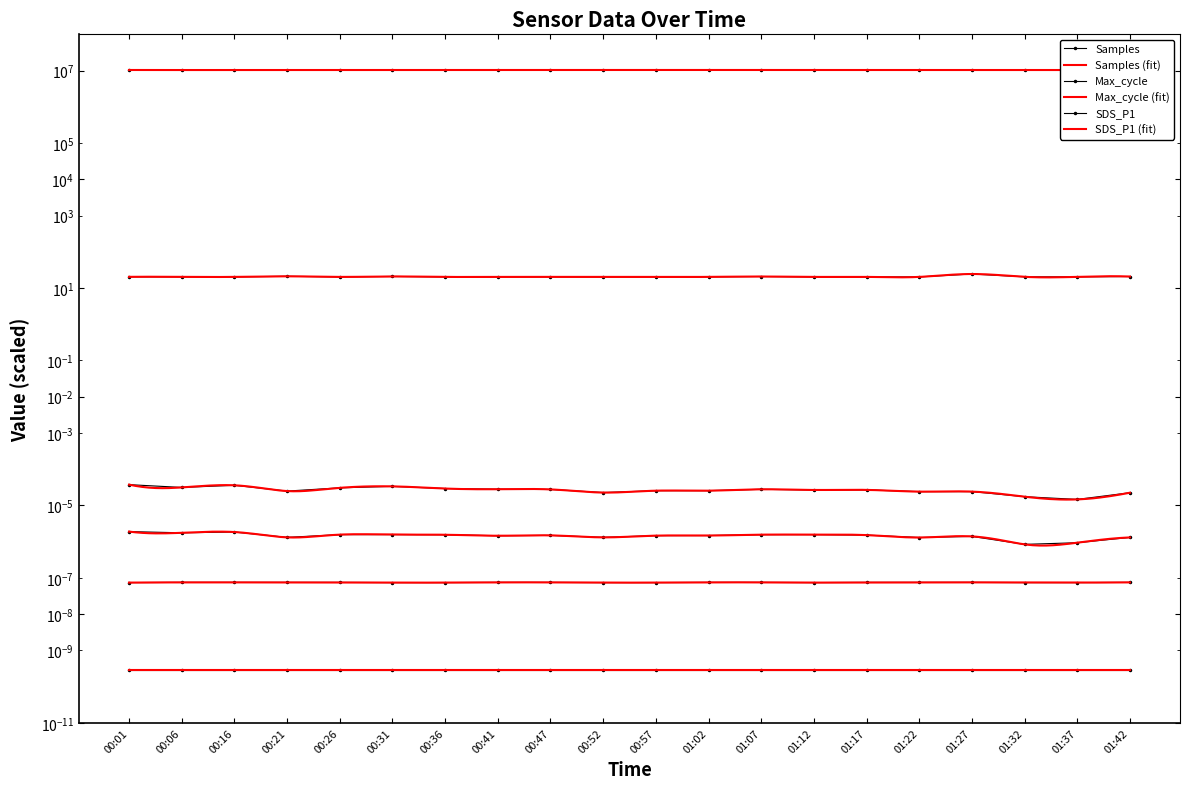

Is this an area chart (filled region under the line)?

No